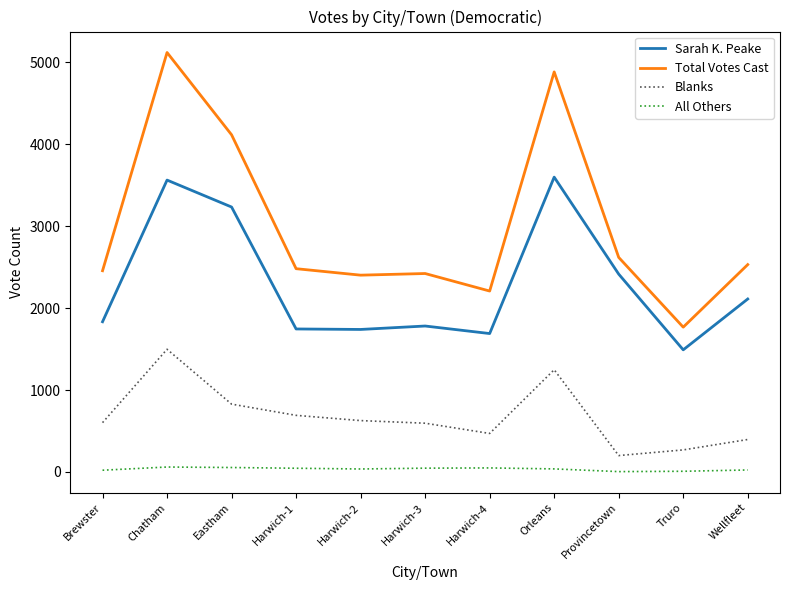

What is the minimum value for Blanks?

200